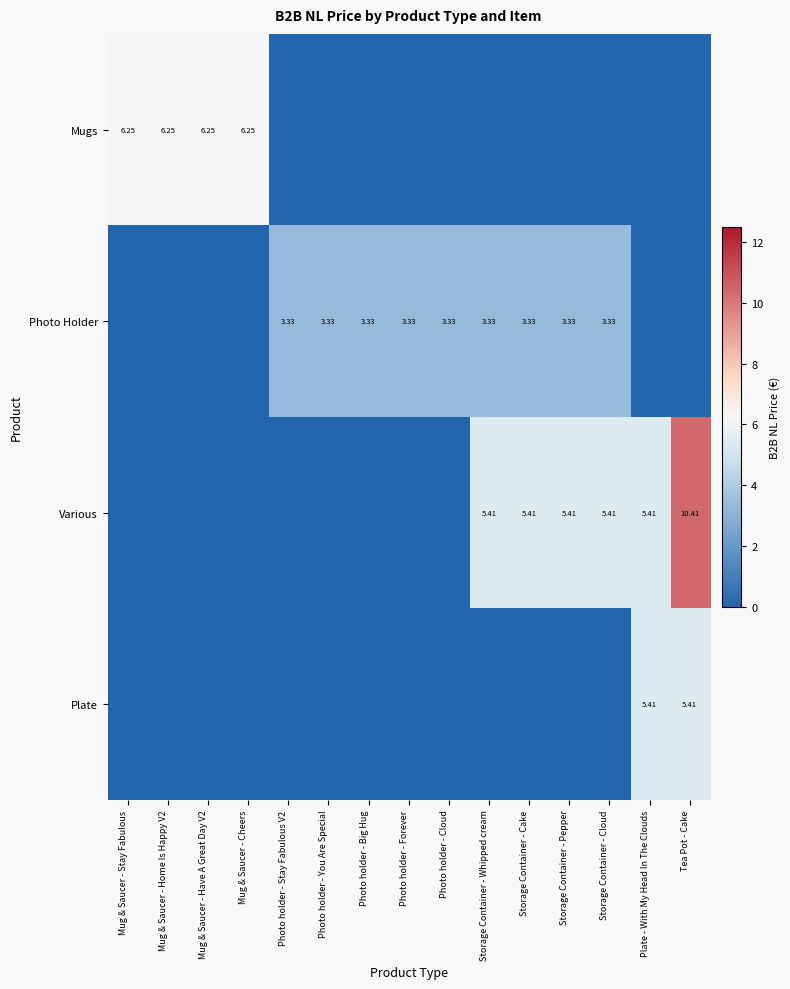

At which category is the sum across all series the highest?

Tea Pot - Cake